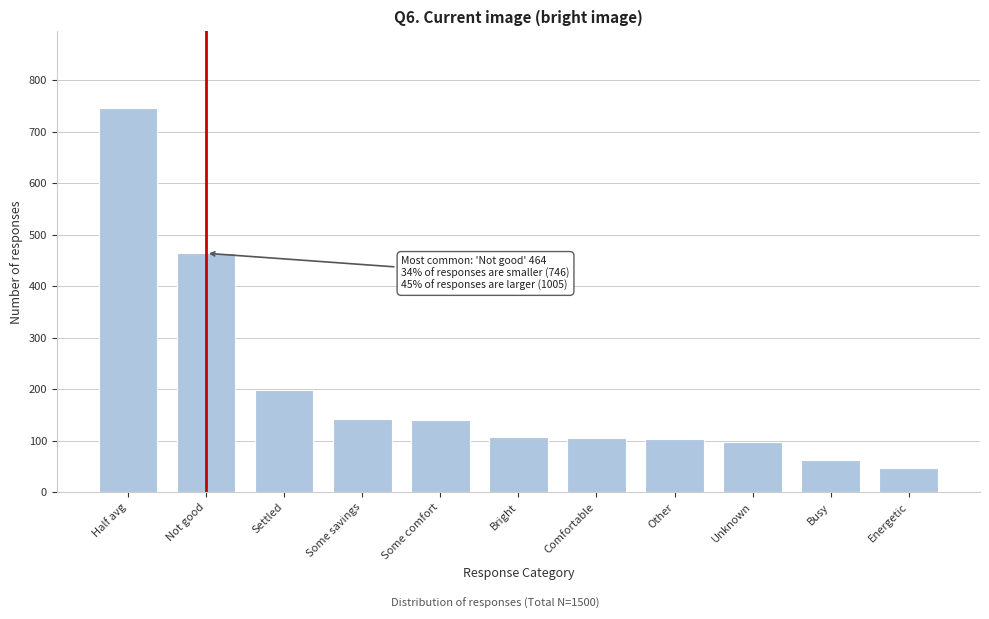

What is the label of the 10th bar from the left?

Busy